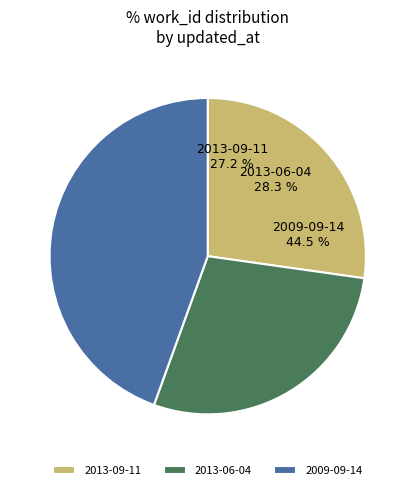

Is it true that 2009-09-14 is 38% of the pie?

False